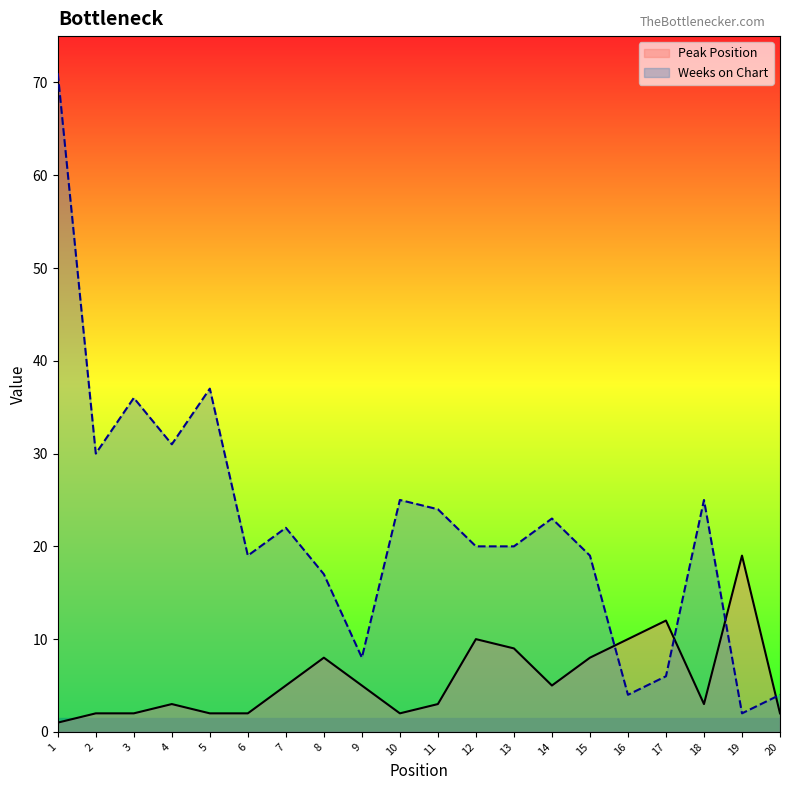

What are all the series names shown in the legend?

Peak Position, Weeks on Chart